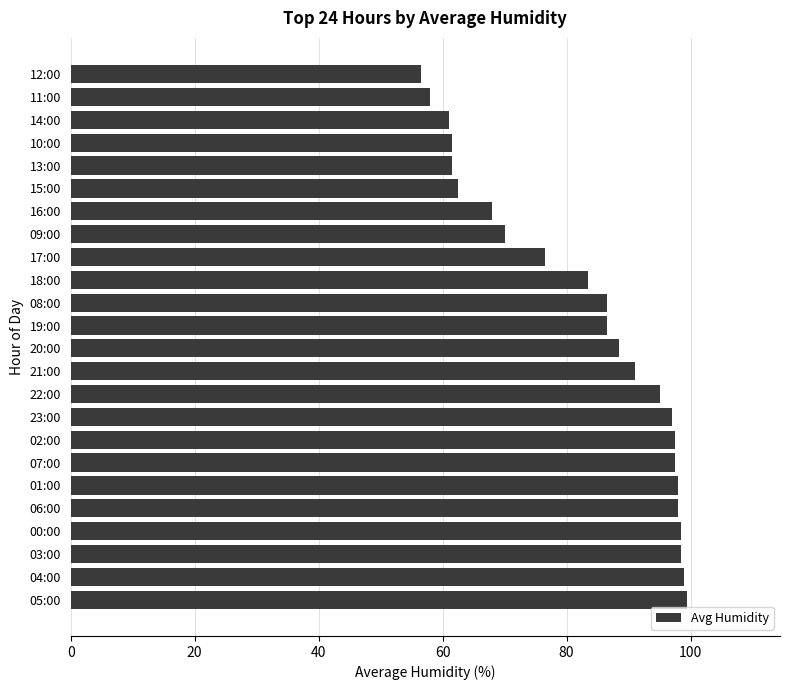

Reading bottom to top, transcribe all the data shown in this chart.

05:00=99.5	04:00=99.0	03:00=98.5	00:00=98.5	06:00=98.0	01:00=98.0	07:00=97.5	02:00=97.5	23:00=97.0	22:00=95.0	21:00=91.0	20:00=88.5	19:00=86.5	08:00=86.5	18:00=83.5	17:00=76.5	09:00=70.0	16:00=68.0	15:00=62.5	13:00=61.5	10:00=61.5	14:00=61.0	11:00=58.0	12:00=56.5